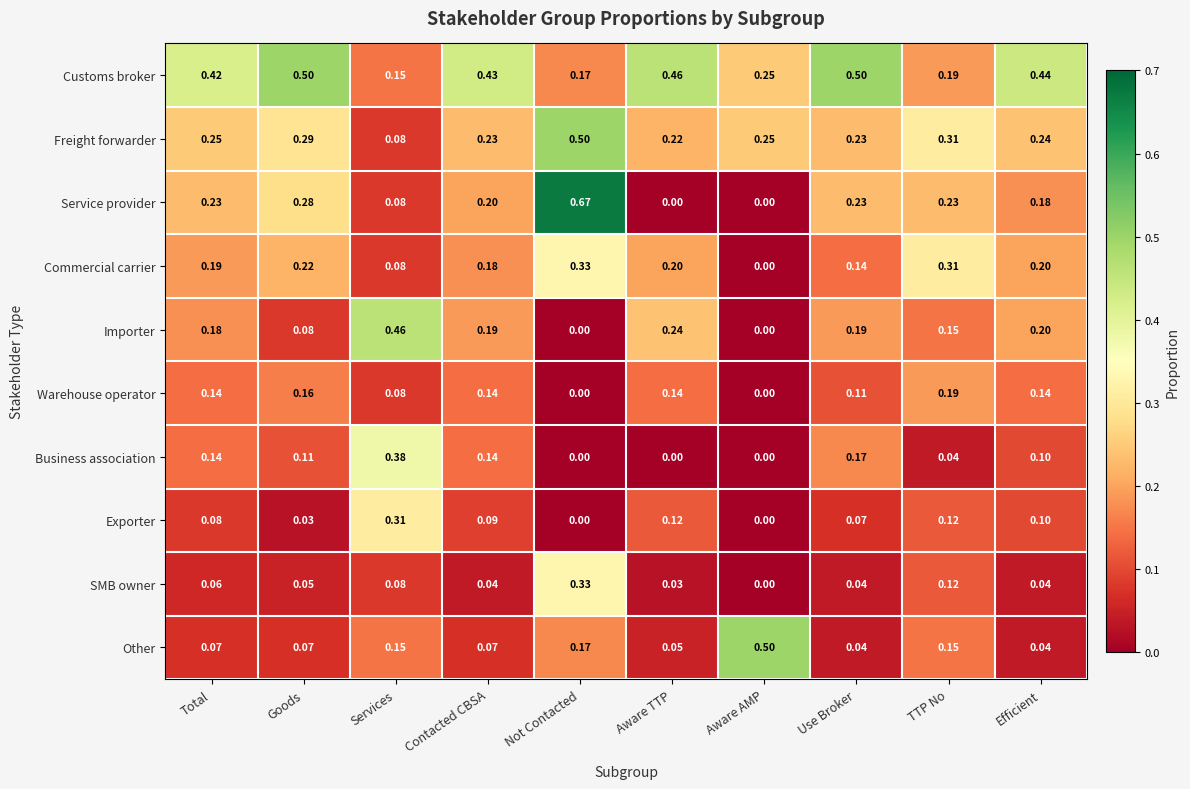

At which label does Commercial carrier reach its minimum?

Aware AMP